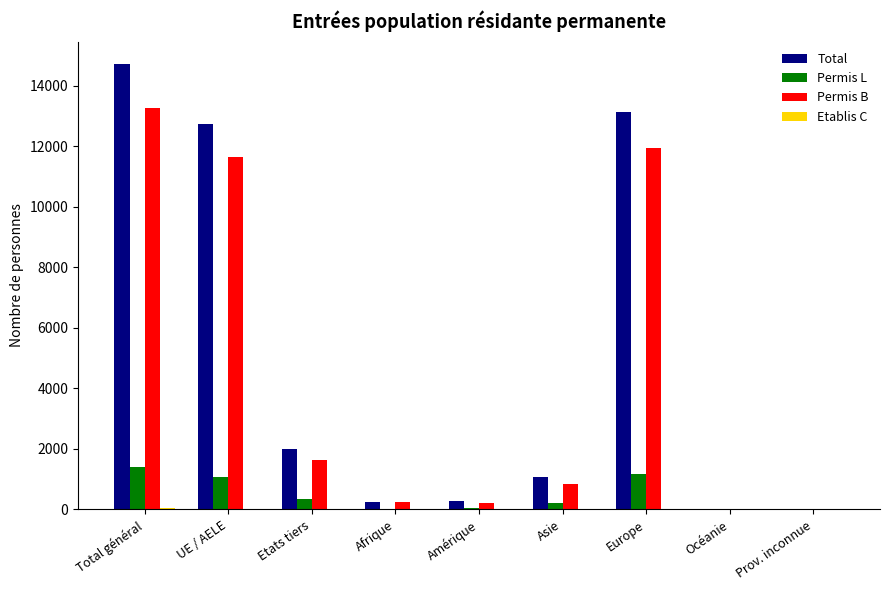

At which category is the sum across all series the highest?

Total général